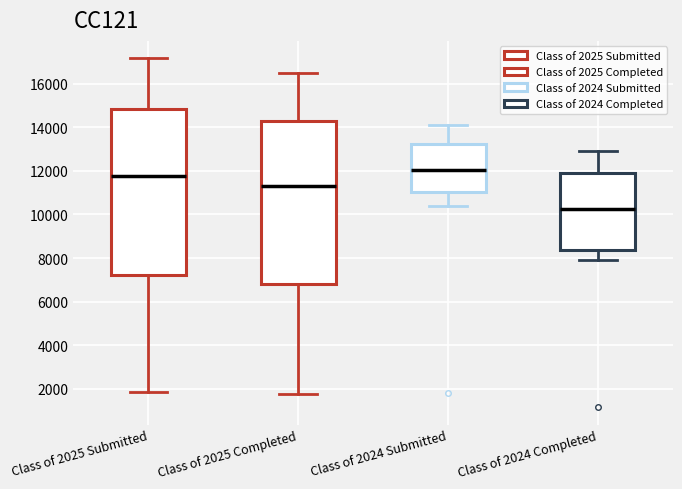

Which box has the highest median line?

Class of 2024 Submitted